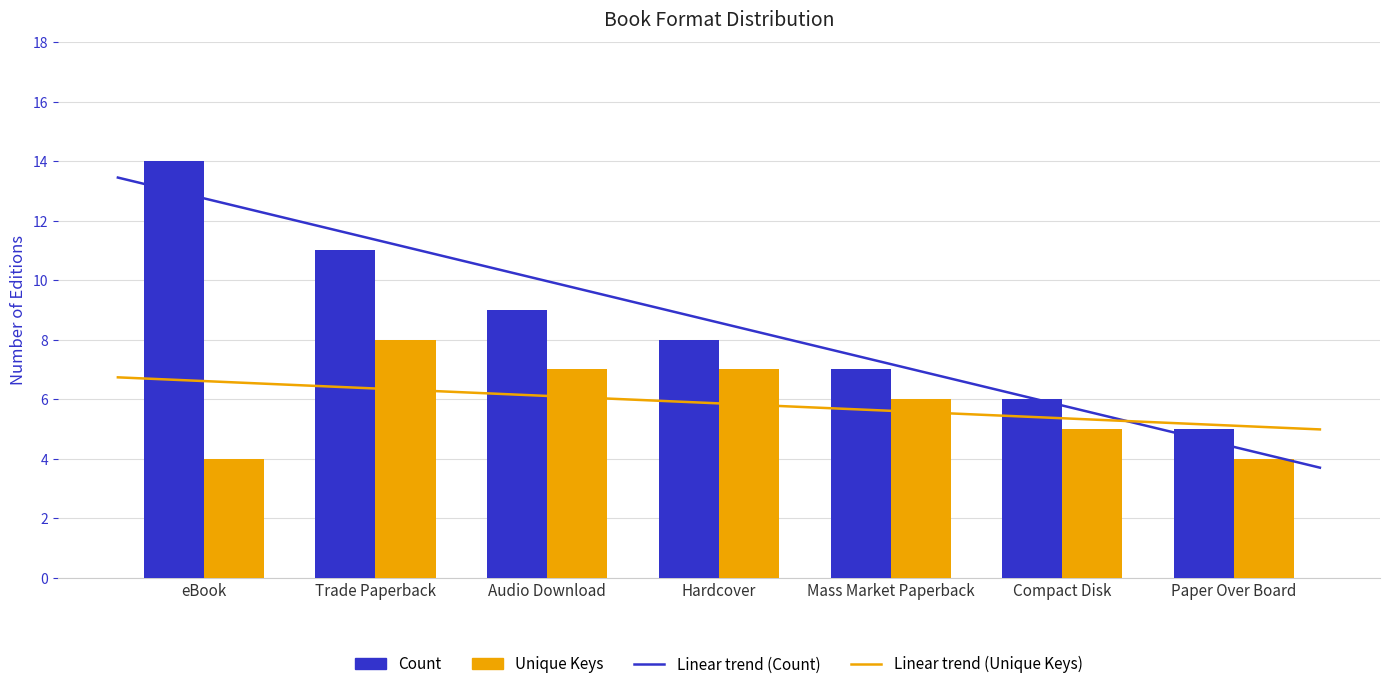

What is the value of the Count bar at the 6th from the left?

6